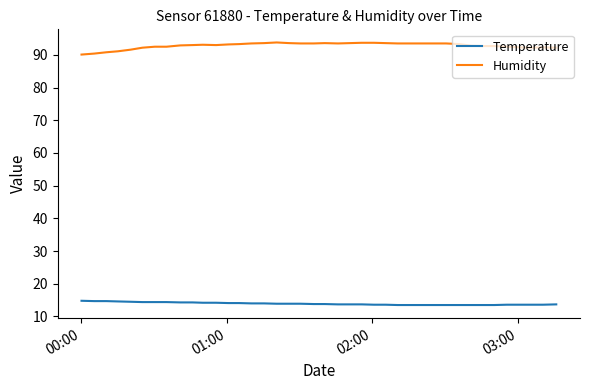

Rank the series by their average value, from highest to lowest.

Humidity, Temperature